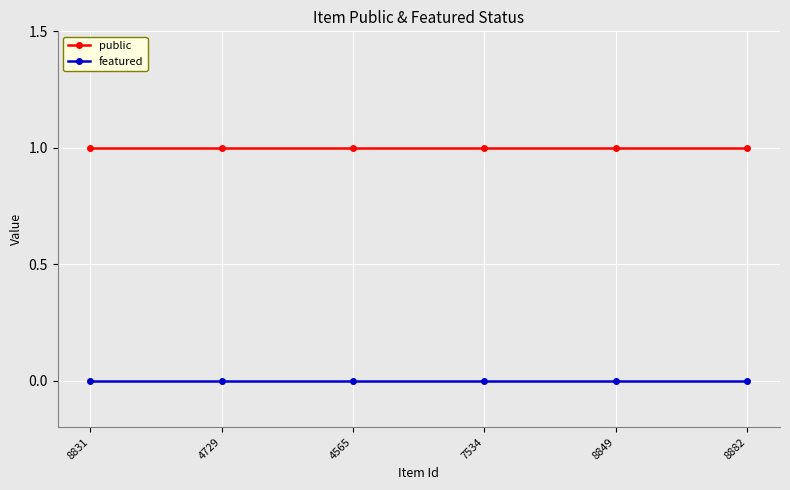

Reading left to right, what are all the values shown in this chart?

public: 8831=1	4729=1	4565=1	7534=1	8849=1	8882=1
featured: 8831=0	4729=0	4565=0	7534=0	8849=0	8882=0